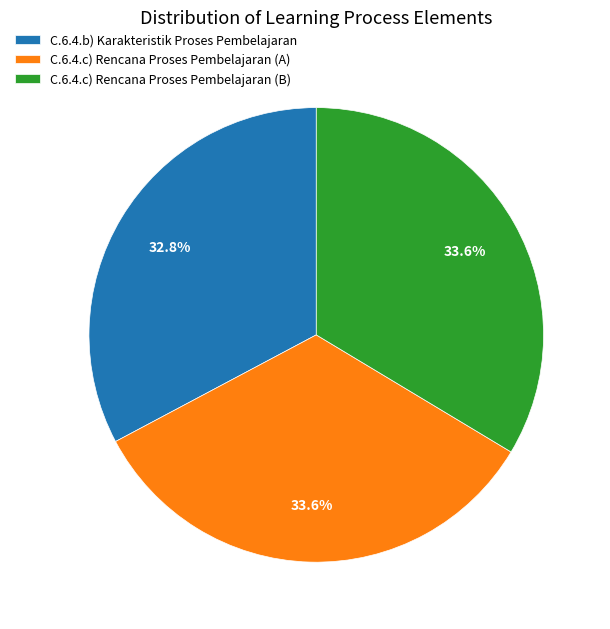

Between C.6.4.b) Karakteristik Proses Pembelajaran and C.6.4.c) Rencana Proses Pembelajaran (B), which is larger?

C.6.4.c) Rencana Proses Pembelajaran (B)